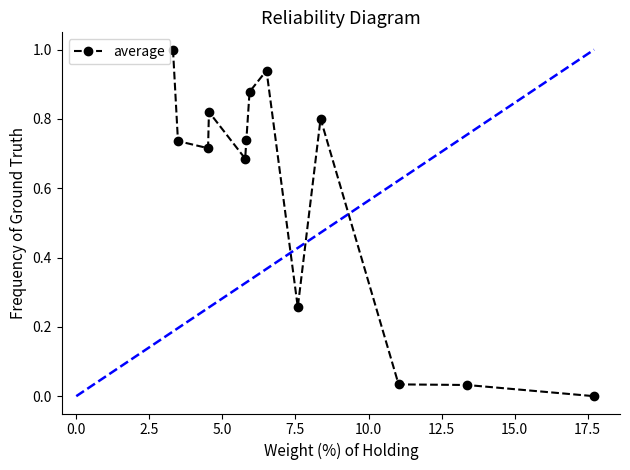

What is the maximum value for average?

1.0